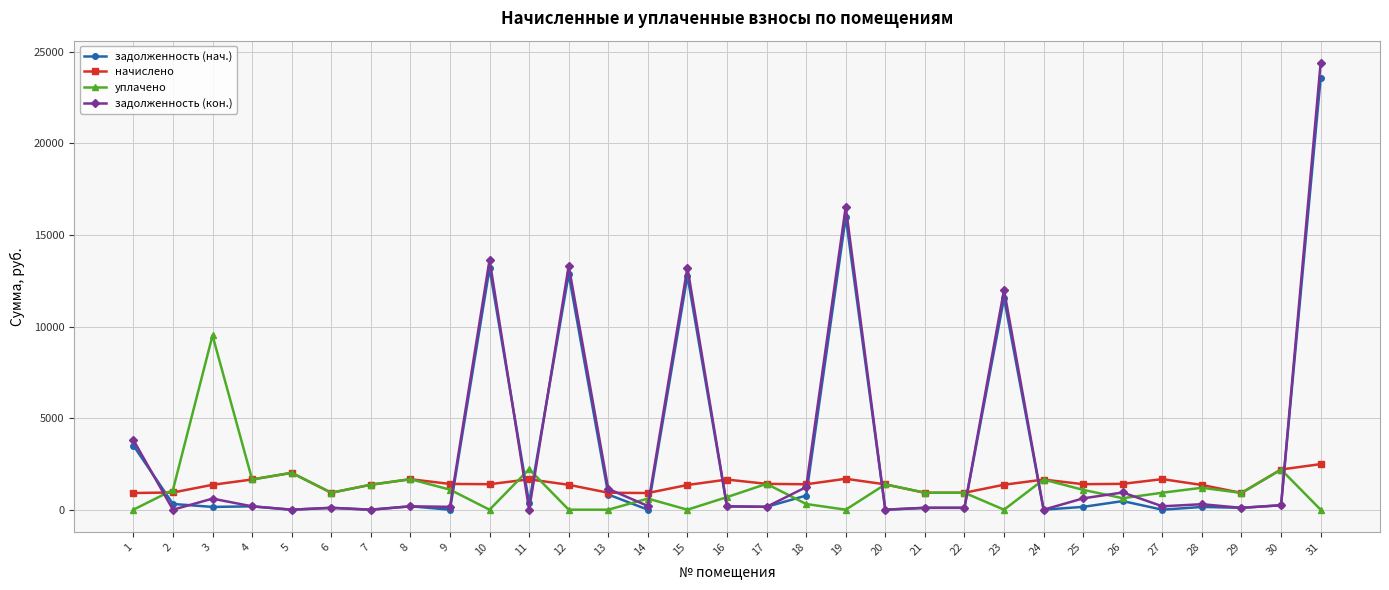

What is the maximum value shown in the chart?

24391.2